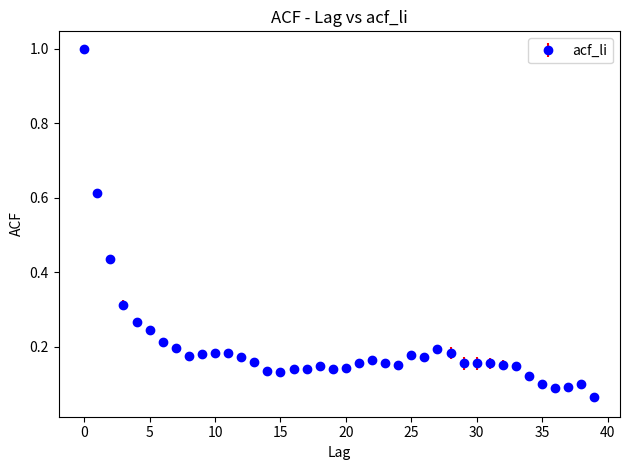

True or false: there are more than 2 points higher than both neighbors.

True